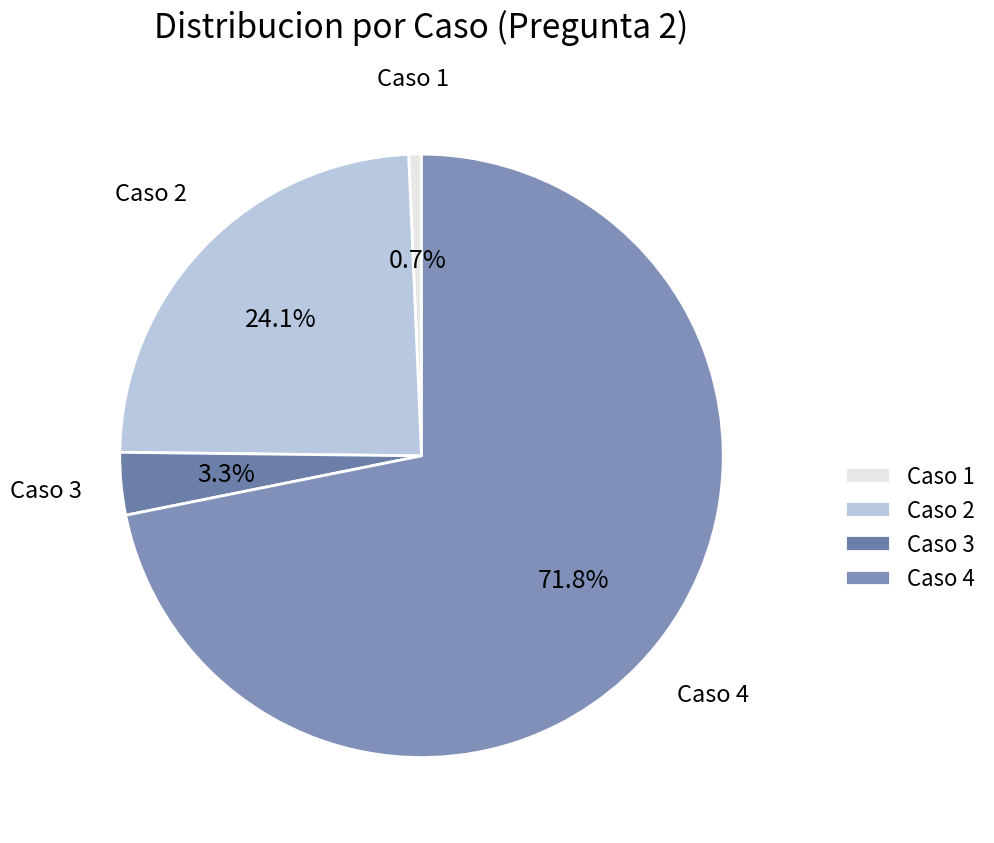

Rank the categories by value from highest to lowest.

Caso 4, Caso 2, Caso 3, Caso 1